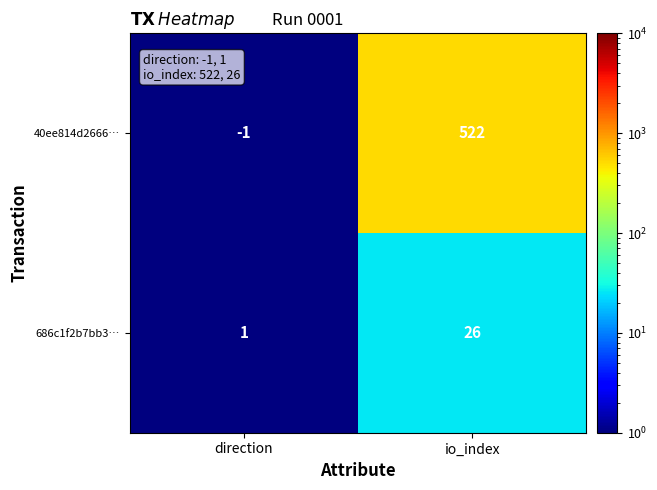

At which category is the sum across all series the highest?

io_index